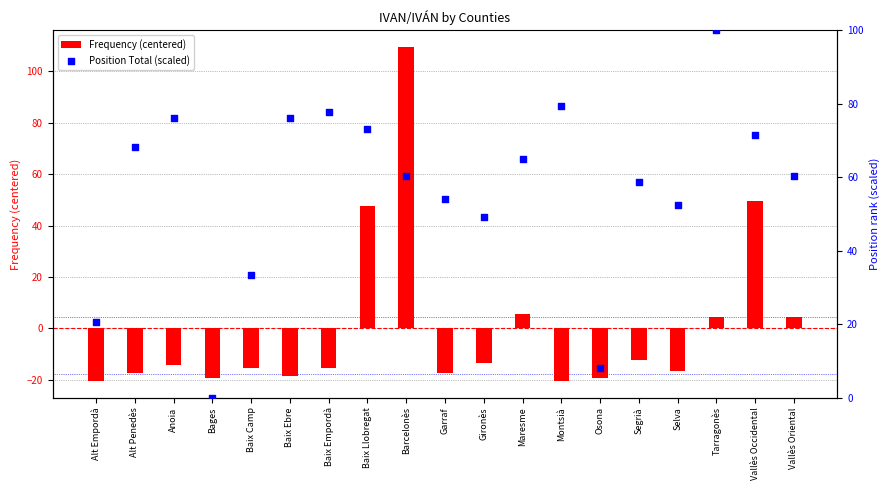

What are all the series names shown in the legend?

Frequency (centered), Position Total (scaled)